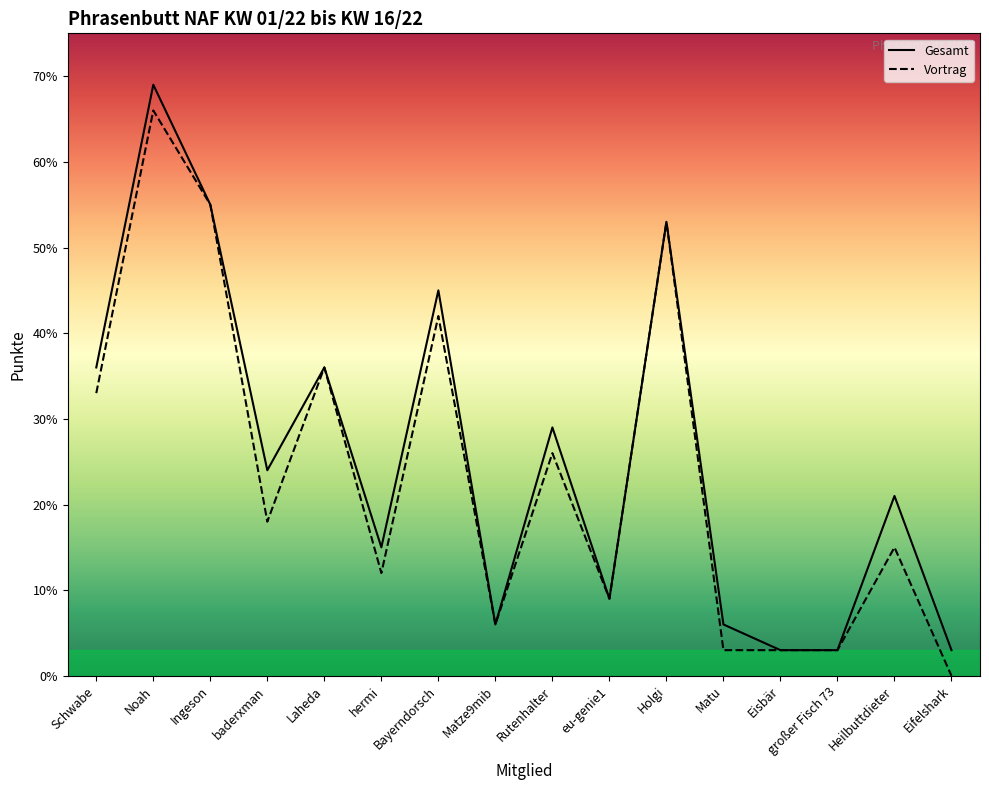

What is the label of the 7th point from the right?

eu-genie1